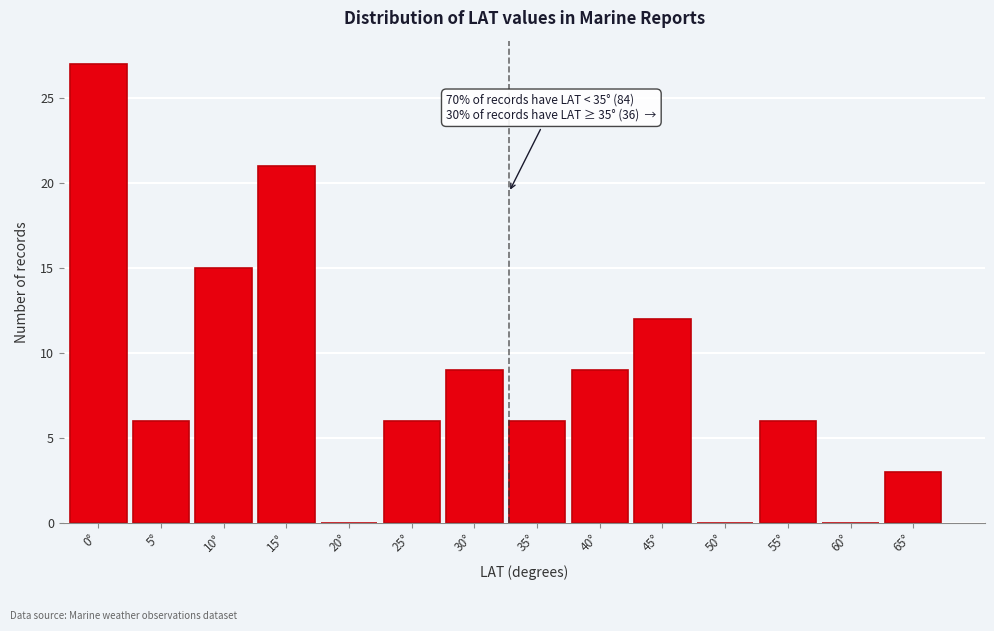

Reading left to right, what are all the values shown in this chart?

0°=27	5°=6	10°=15	15°=21	20°=0	25°=6	30°=9	35°=6	40°=9	45°=12	50°=0	55°=6	60°=0	65°=3